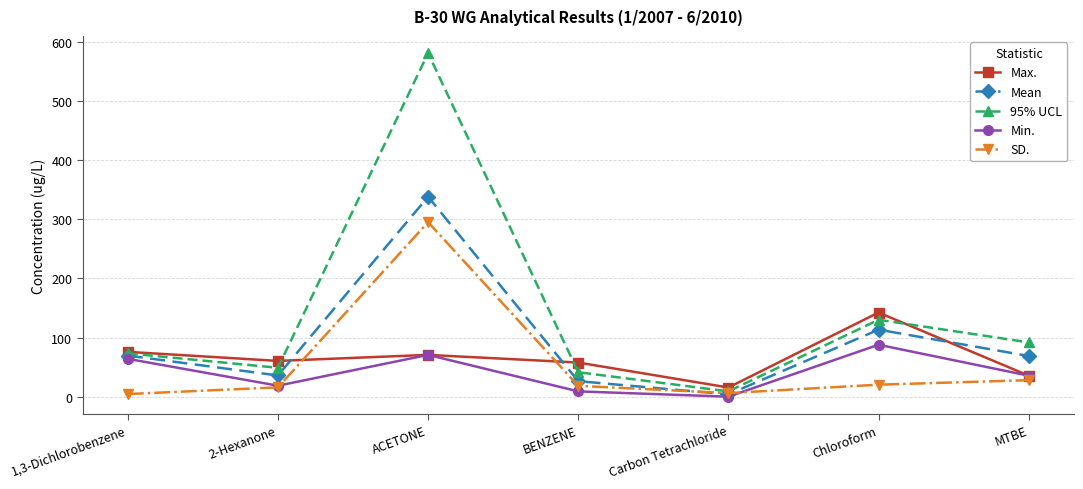

Which series changed the most between Chloroform and MTBE?

Max.